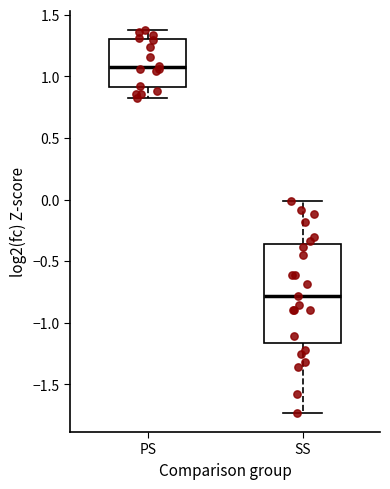

Reading left to right, read every box against the y-axis: the position of its median line, the range the box covers, and the ends of its whiskers. The values are not printed on the chart, so give them approximately, as read against the axis.

PS: median 1.05, box 0.90 to 1.30, whiskers 0.85 to 1.40
SS: median -0.80, box -1.15 to -0.35, whiskers -1.75 to 0.00